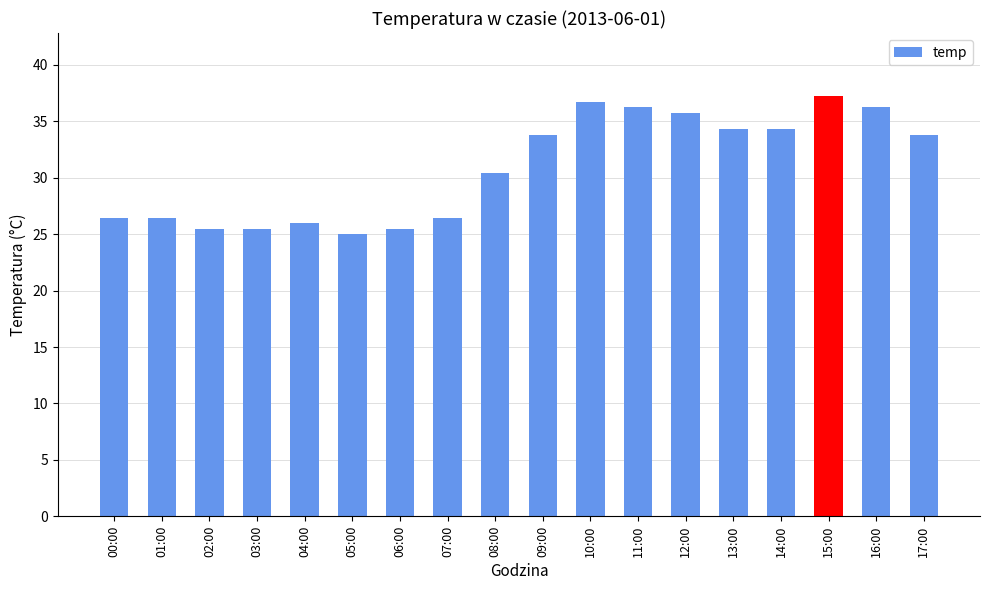

The chart shows a value of 35.8 at 12:00. True or false?

True